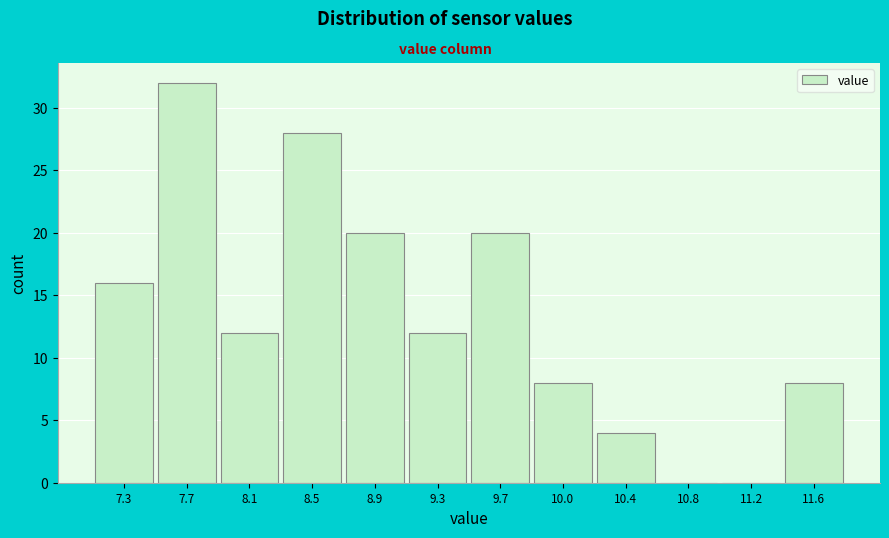

Reading left to right, transcribe all the data shown in this chart.

7.3=16	7.7=32	8.1=12	8.5=28	8.9=20	9.3=12	9.7=20	10.0=8	10.4=4	10.8=0	11.2=0	11.6=8